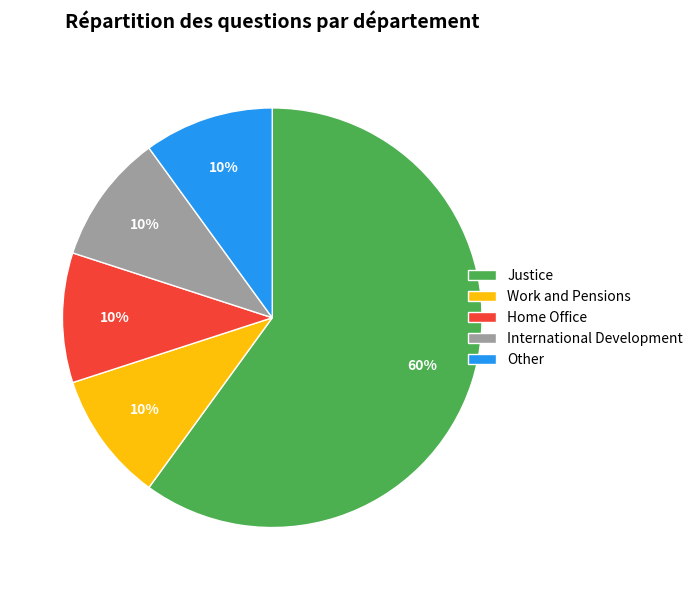

To the nearest percent, what is the difference between the largest and smallest slice percentages?

50%